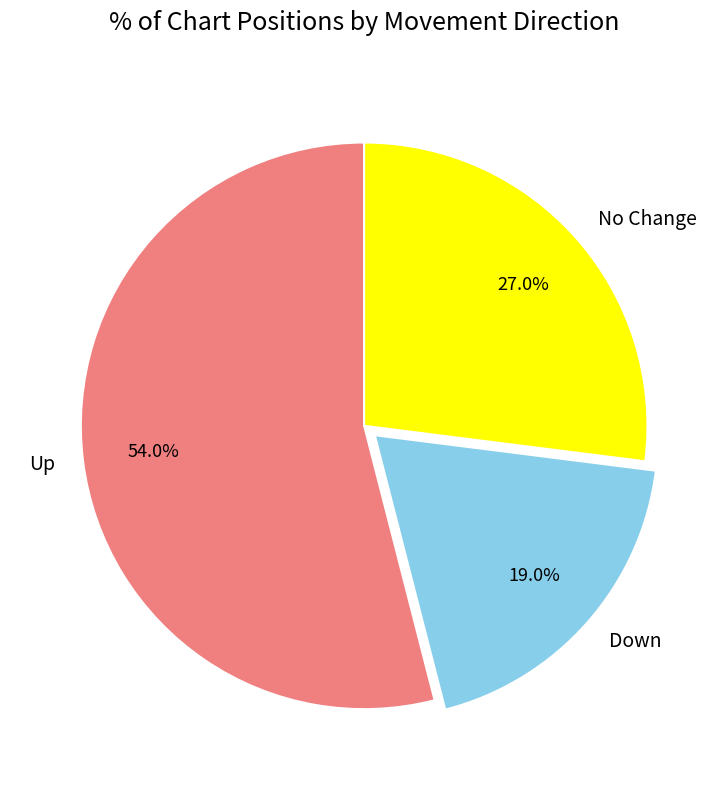

What portion of the pie excludes Up?

46.0%